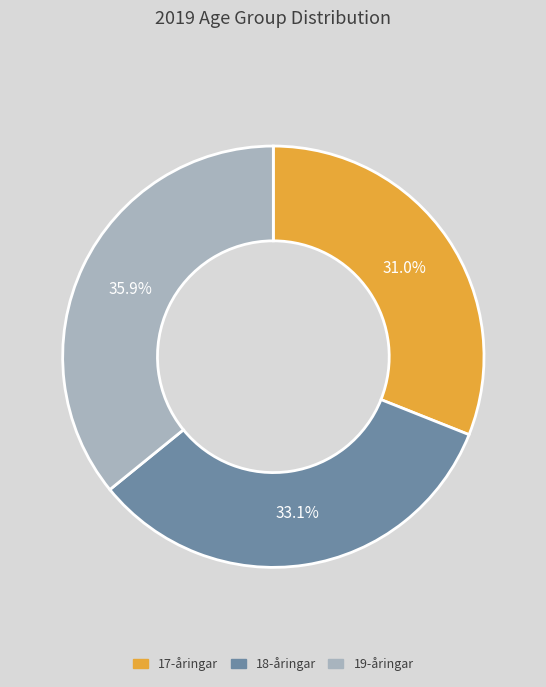

To the nearest percent, what portion does 18-åringar represent?

33%